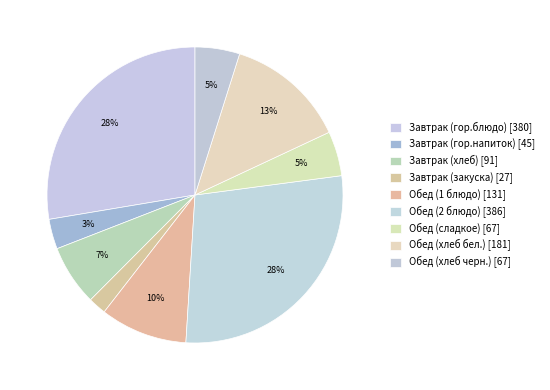

What is the change in value from Завтрак (гор.блюдо) to Обед (сладкое)?

-313